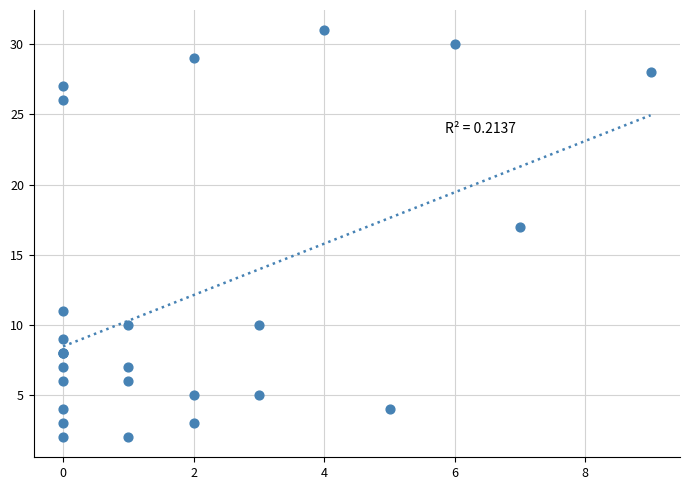

What Y value in the scatter plot is closest to 16?

17